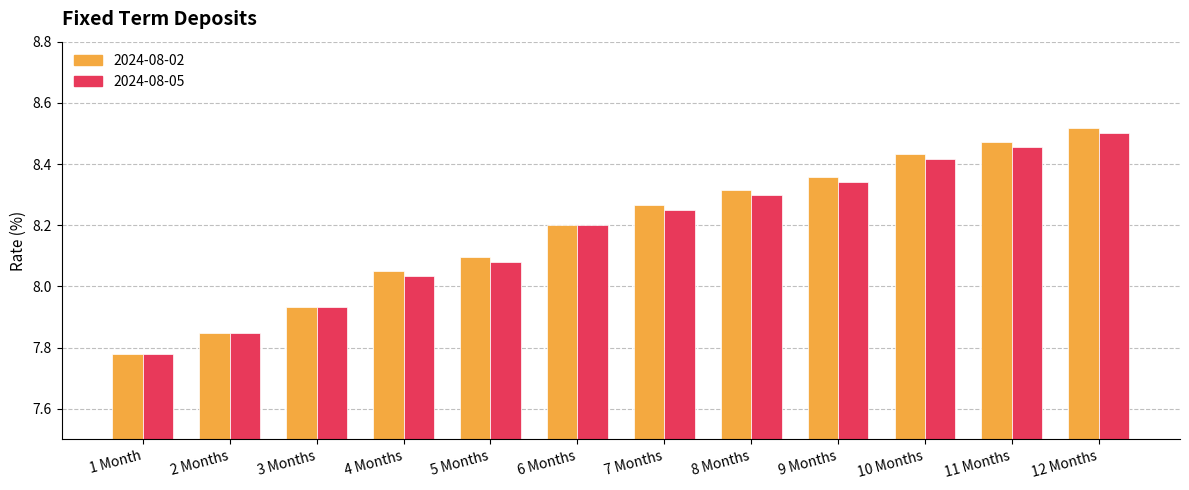

At which label does 2024-08-02 first exceed 8?

4 Months